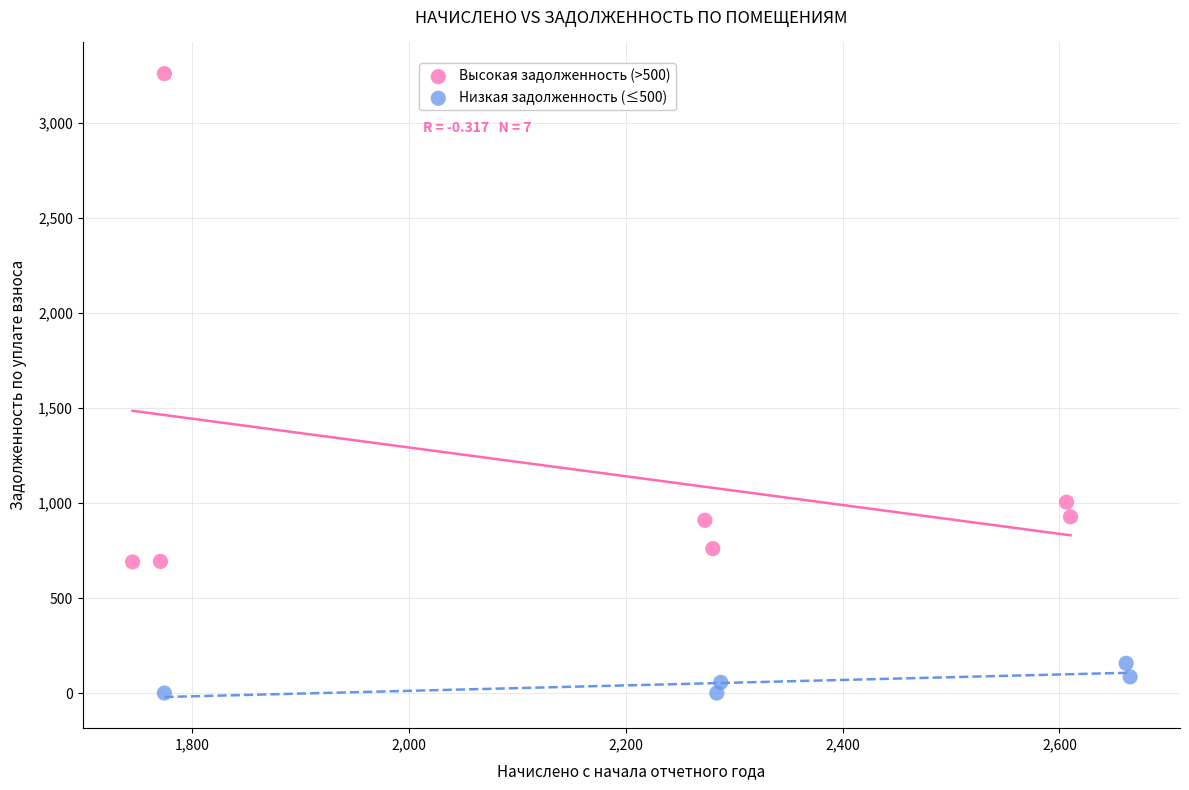

What are all the series names shown in the legend?

Высокая задолженность (>500), Низкая задолженность (≤500)